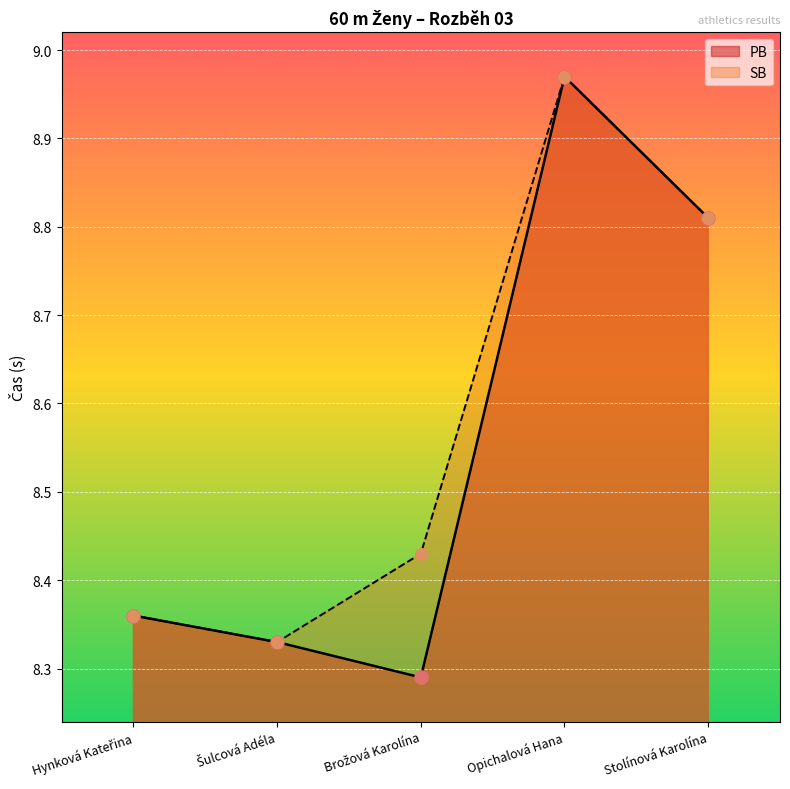

Is the value of SB at Brožová Karolína greater than the value of PB at Šulcová Adéla?

Yes